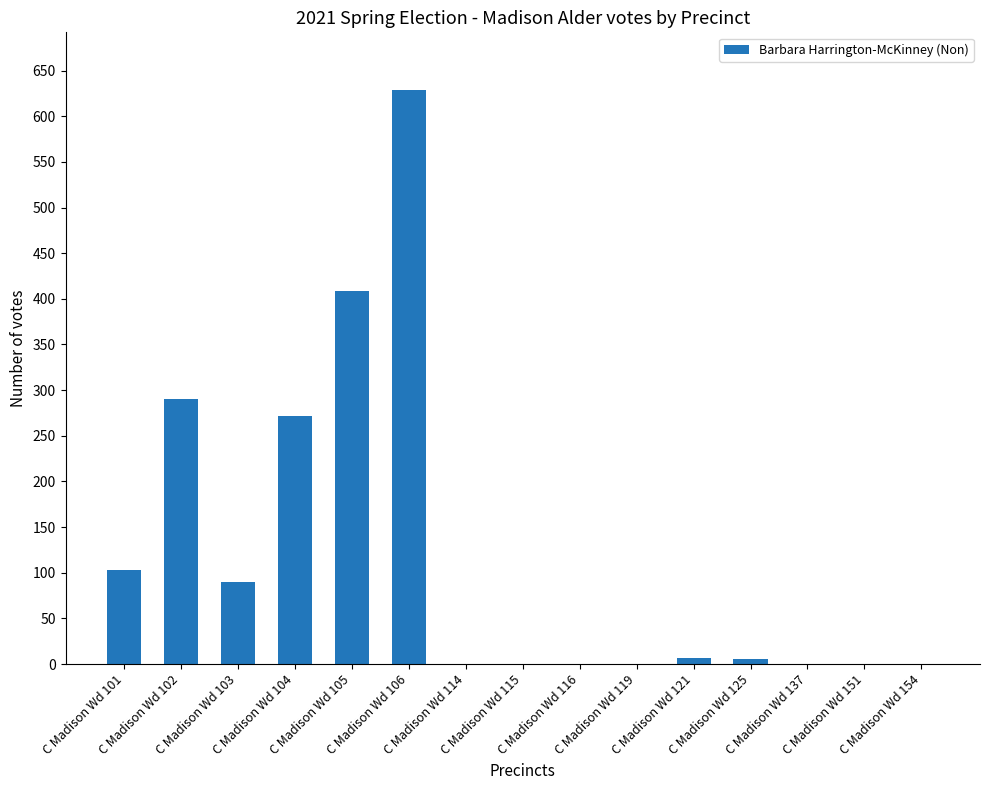

What is the sum of all values?

1805